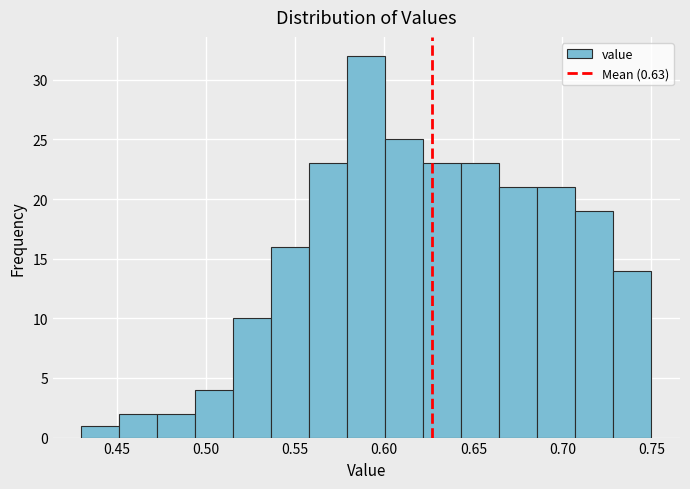

Reading left to right, transcribe this chart: for each bar, give the range it covers on the x-axis and its height. Neither the bar edges nor the heights are printed on the chart, so give them approximately, as read against the axes.

0.430 to 0.450: 1
0.450 to 0.475: 2
0.475 to 0.495: 2
0.495 to 0.515: 4
0.515 to 0.535: 10
0.535 to 0.560: 16
0.560 to 0.580: 23
0.580 to 0.600: 32
0.600 to 0.620: 25
0.620 to 0.645: 23
0.645 to 0.665: 23
0.665 to 0.685: 21
0.685 to 0.705: 21
0.705 to 0.730: 19
0.730 to 0.750: 14